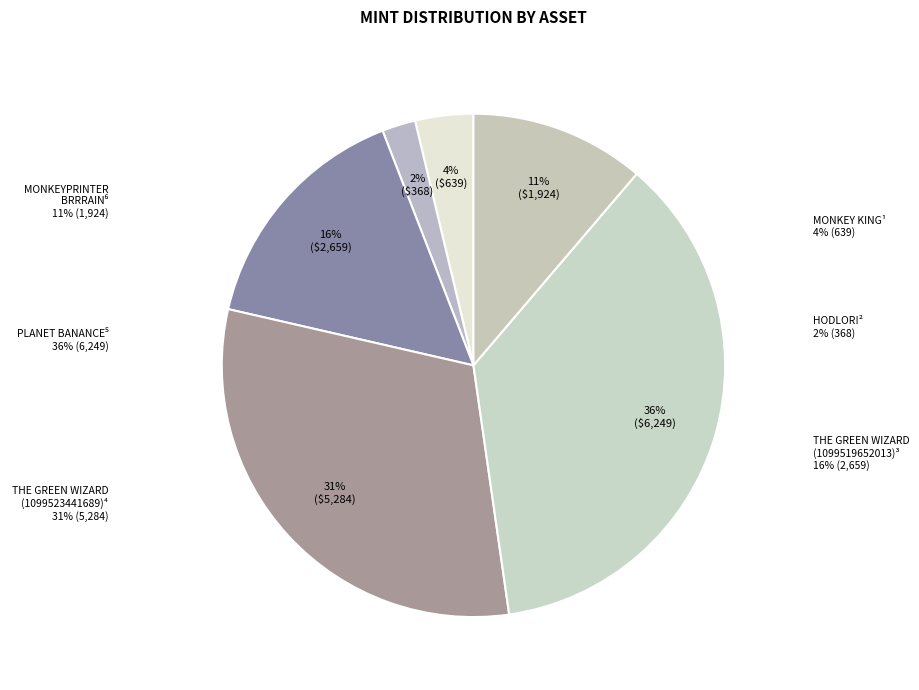

How many slices are in this pie chart?

6